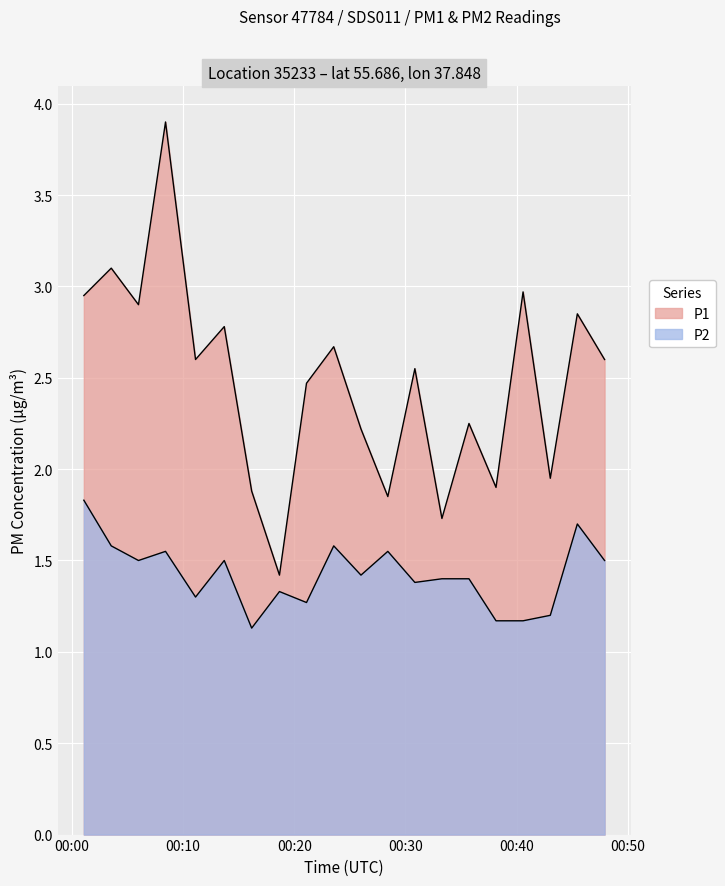

Rank the series by their average value, from lowest to highest.

P2, P1